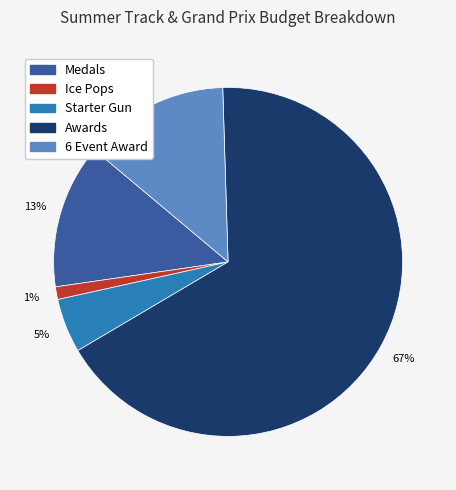

Combined, do Medals and 6 Event Award account for over 50%?

No